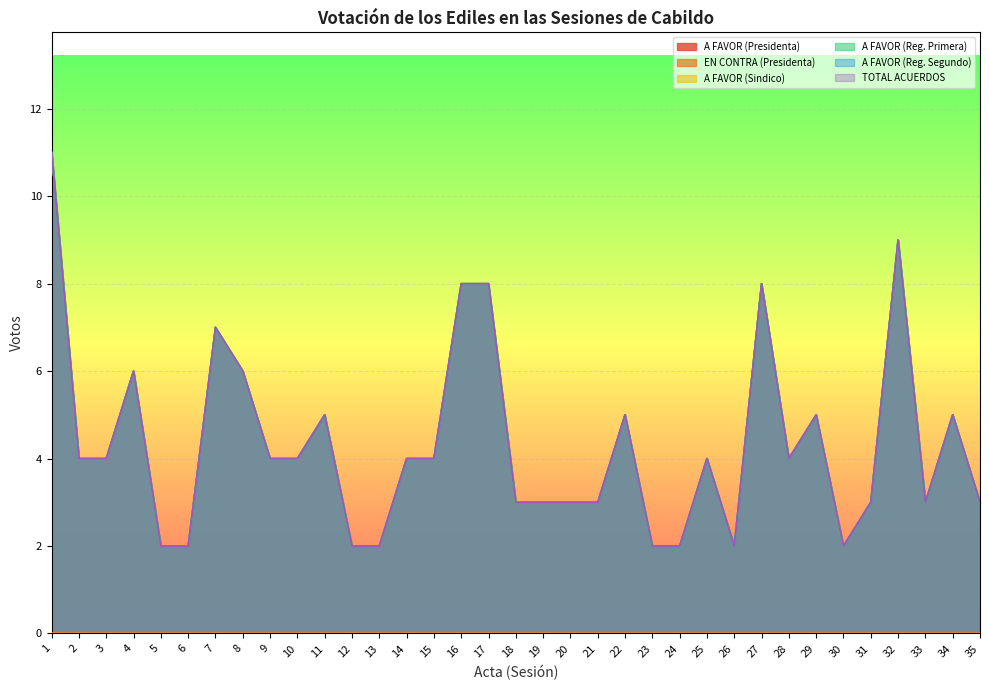

Is it true that A FAVOR (Reg. Segundo) equals 8 at 22?

False